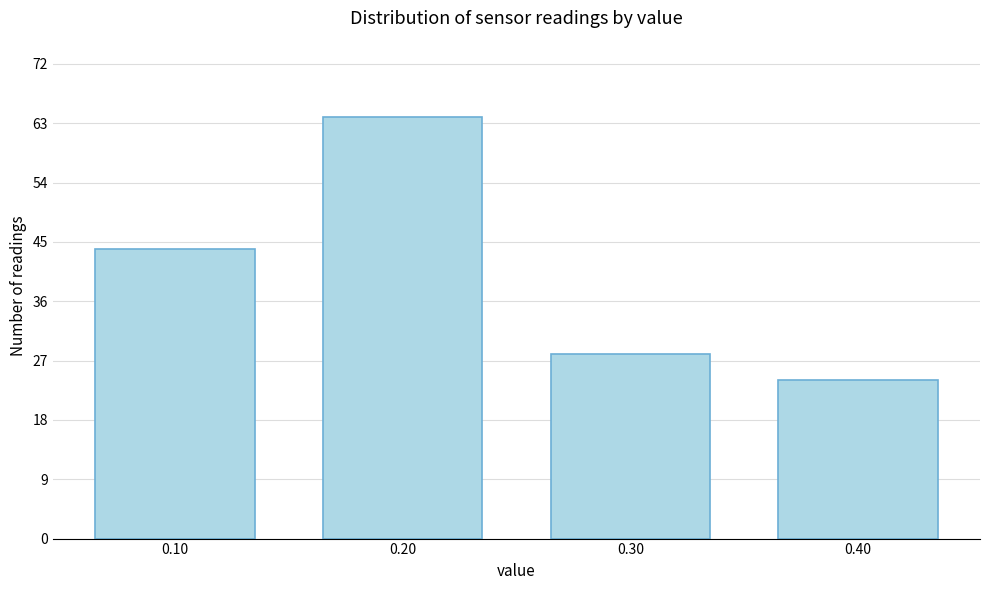

Reading left to right, extract all data points from this chart.

0.10=44	0.20=64	0.30=28	0.40=24